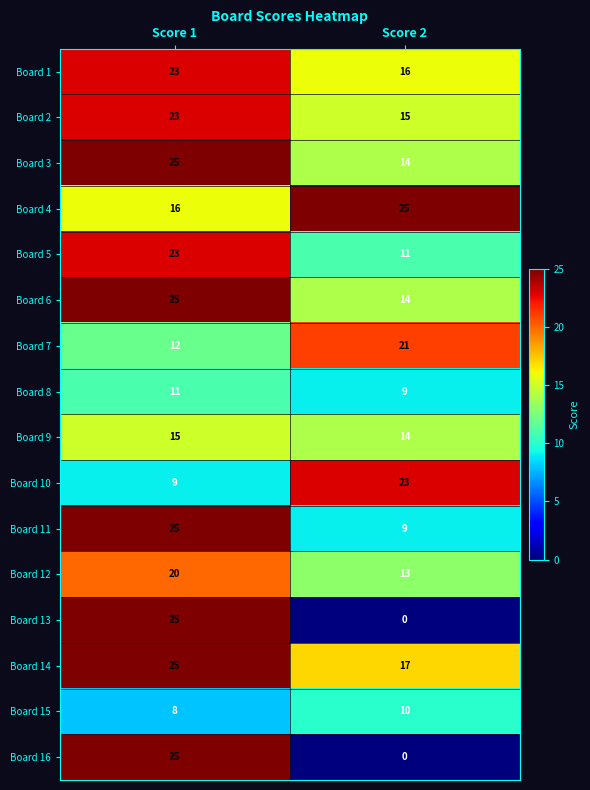

What is the sum of all Board 6 values?

39